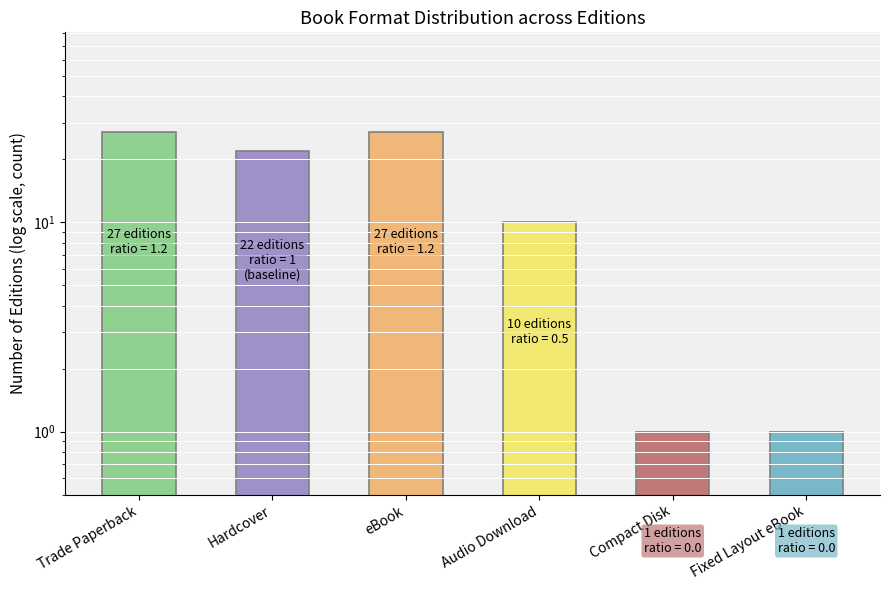

How many values are between 1 and 27?

6